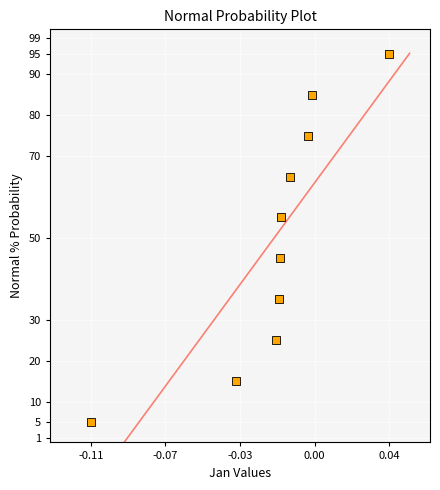

What is the average Y value?

50.0